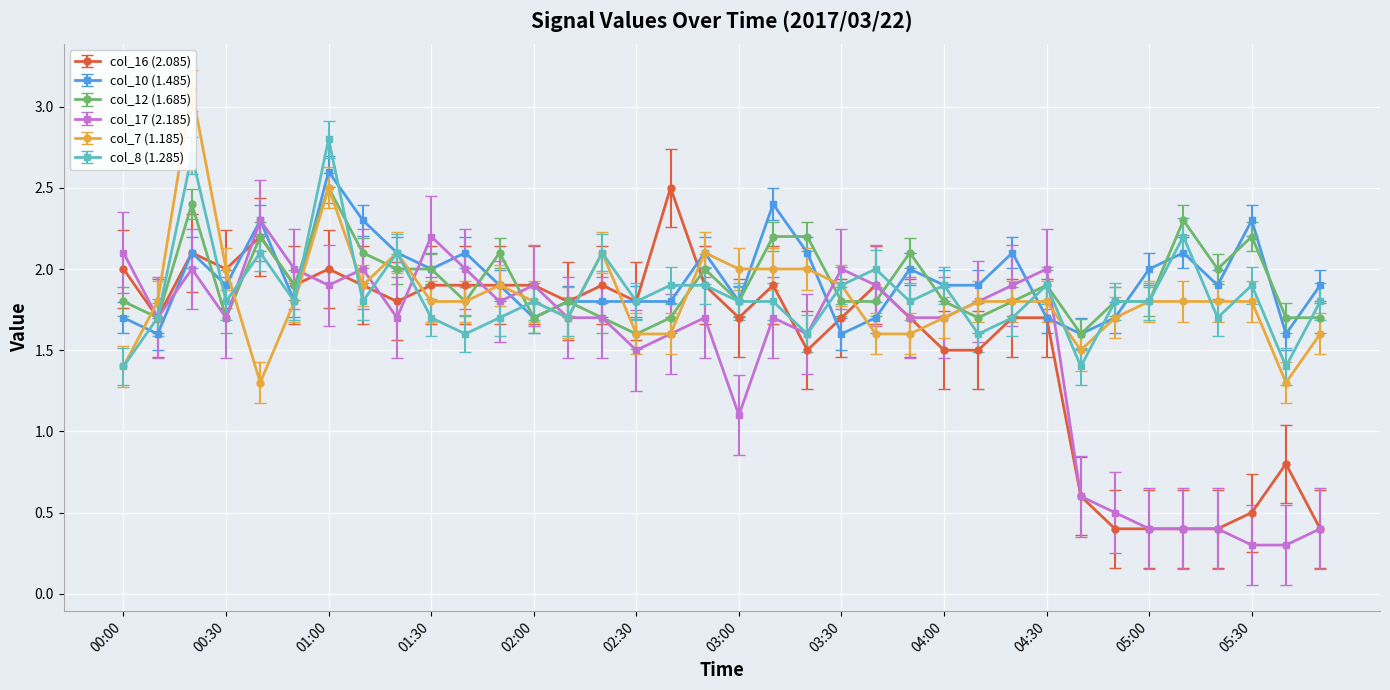

Reading left to right, what are all the values shown in this chart?

col_16 (2.085): 00:00=2.0	00:10=1.7	00:20=2.1	00:30=2.0	00:40=2.2	00:50=1.9	01:00=2.0	01:10=1.9	01:20=1.8	01:30=1.9	01:40=1.9	01:50=1.9	02:00=1.9	02:10=1.8	02:20=1.9	02:30=1.8	02:40=2.5	02:50=1.9	03:00=1.7	03:10=1.9	03:20=1.5	03:30=1.7	03:40=1.9	03:50=1.7	04:00=1.5	04:10=1.5	04:20=1.7	04:30=1.7	04:40=0.6	04:50=0.4	05:00=0.4	05:10=0.4	05:20=0.4	05:30=0.5	05:40=0.8	05:50=0.4
col_10 (1.485): 00:00=1.7	00:10=1.6	00:20=2.1	00:30=1.9	00:40=2.3	00:50=1.8	01:00=2.6	01:10=2.3	01:20=2.1	01:30=2.0	01:40=2.1	01:50=1.9	02:00=1.7	02:10=1.8	02:20=1.8	02:30=1.8	02:40=1.8	02:50=2.1	03:00=1.8	03:10=2.4	03:20=2.1	03:30=1.6	03:40=1.7	03:50=2.0	04:00=1.9	04:10=1.9	04:20=2.1	04:30=1.7	04:40=1.6	04:50=1.7	05:00=2.0	05:10=2.1	05:20=1.9	05:30=2.3	05:40=1.6	05:50=1.9
col_12 (1.685): 00:00=1.8	00:10=1.7	00:20=2.4	00:30=1.7	00:40=2.2	00:50=1.9	01:00=2.5	01:10=2.1	01:20=2.0	01:30=2.0	01:40=1.8	01:50=2.1	02:00=1.7	02:10=1.8	02:20=1.7	02:30=1.6	02:40=1.7	02:50=2.0	03:00=1.8	03:10=2.2	03:20=2.2	03:30=1.8	03:40=1.8	03:50=2.1	04:00=1.8	04:10=1.7	04:20=1.8	04:30=1.9	04:40=1.6	04:50=1.8	05:00=1.8	05:10=2.3	05:20=2.0	05:30=2.2	05:40=1.7	05:50=1.7
col_17 (2.185): 00:00=2.1	00:10=1.7	00:20=2.0	00:30=1.7	00:40=2.3	00:50=2.0	01:00=1.9	01:10=2.0	01:20=1.7	01:30=2.2	01:40=2.0	01:50=1.8	02:00=1.9	02:10=1.7	02:20=1.7	02:30=1.5	02:40=1.6	02:50=1.7	03:00=1.1	03:10=1.7	03:20=1.6	03:30=2.0	03:40=1.9	03:50=1.7	04:00=1.7	04:10=1.8	04:20=1.9	04:30=2.0	04:40=0.6	04:50=0.5	05:00=0.4	05:10=0.4	05:20=0.4	05:30=0.3	05:40=0.3	05:50=0.4
col_7 (1.185): 00:00=1.4	00:10=1.8	00:20=3.1	00:30=2.0	00:40=1.3	00:50=1.8	01:00=2.5	01:10=1.9	01:20=2.1	01:30=1.8	01:40=1.8	01:50=1.9	02:00=1.8	02:10=1.7	02:20=2.1	02:30=1.6	02:40=1.6	02:50=2.1	03:00=2.0	03:10=2.0	03:20=2.0	03:30=1.9	03:40=1.6	03:50=1.6	04:00=1.7	04:10=1.8	04:20=1.8	04:30=1.8	04:40=1.5	04:50=1.7	05:00=1.8	05:10=1.8	05:20=1.8	05:30=1.8	05:40=1.3	05:50=1.6
col_8 (1.285): 00:00=1.4	00:10=1.7	00:20=2.7	00:30=1.8	00:40=2.1	00:50=1.8	01:00=2.8	01:10=1.8	01:20=2.1	01:30=1.7	01:40=1.6	01:50=1.7	02:00=1.8	02:10=1.7	02:20=2.1	02:30=1.8	02:40=1.9	02:50=1.9	03:00=1.8	03:10=1.8	03:20=1.6	03:30=1.9	03:40=2.0	03:50=1.8	04:00=1.9	04:10=1.6	04:20=1.7	04:30=1.9	04:40=1.4	04:50=1.8	05:00=1.8	05:10=2.2	05:20=1.7	05:30=1.9	05:40=1.4	05:50=1.8